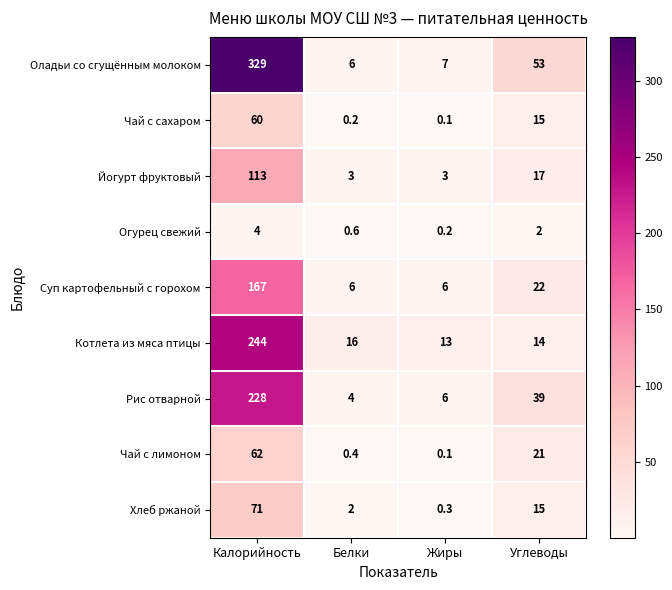

What is the greatest value displayed?

329.0